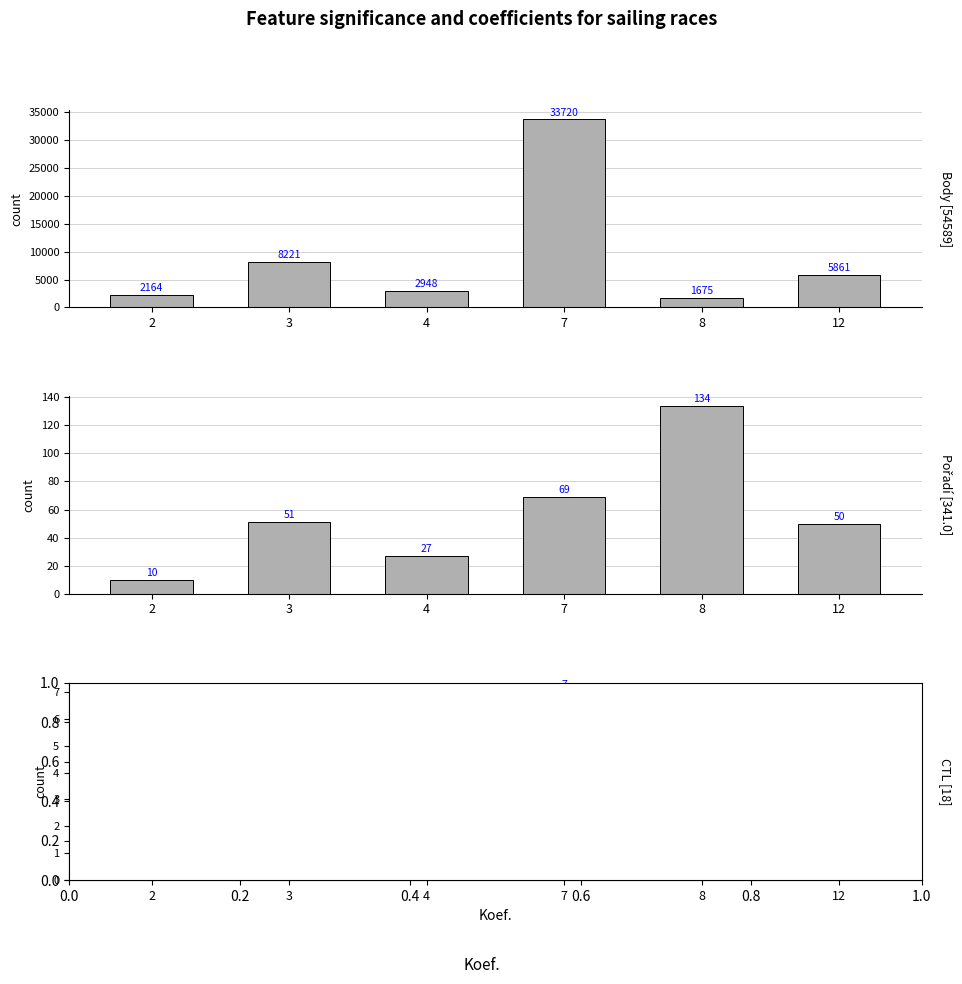

How many values in the Body series are below 5861?

3